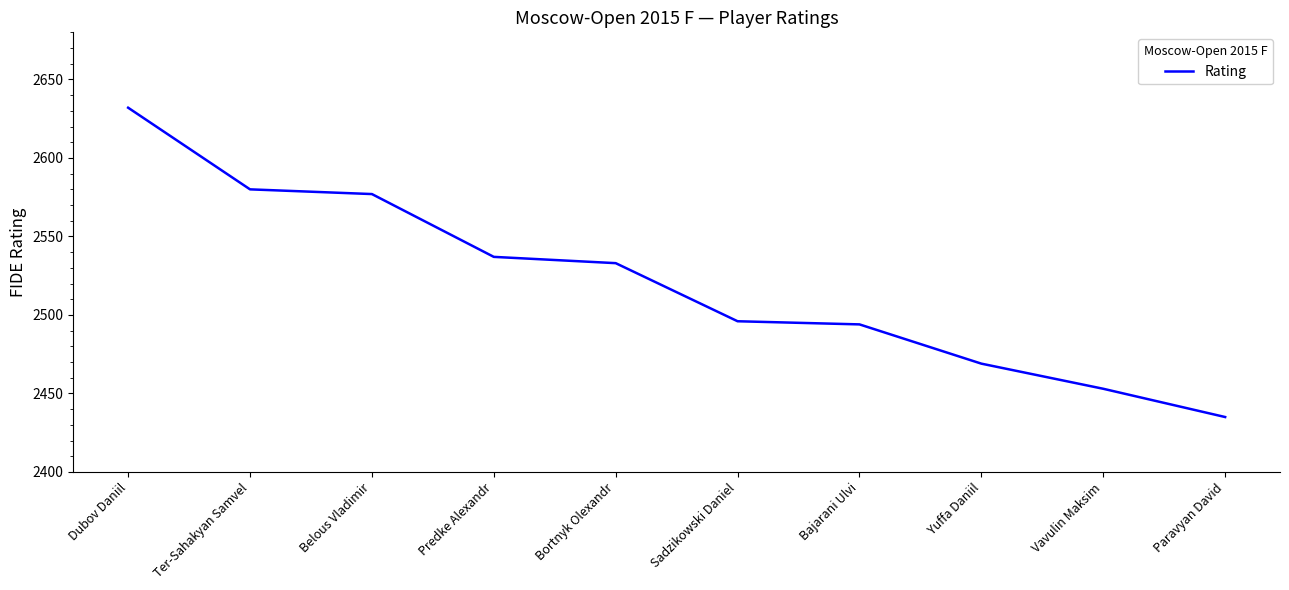

The value at Vavulin Maksim is 3914. True or false?

False